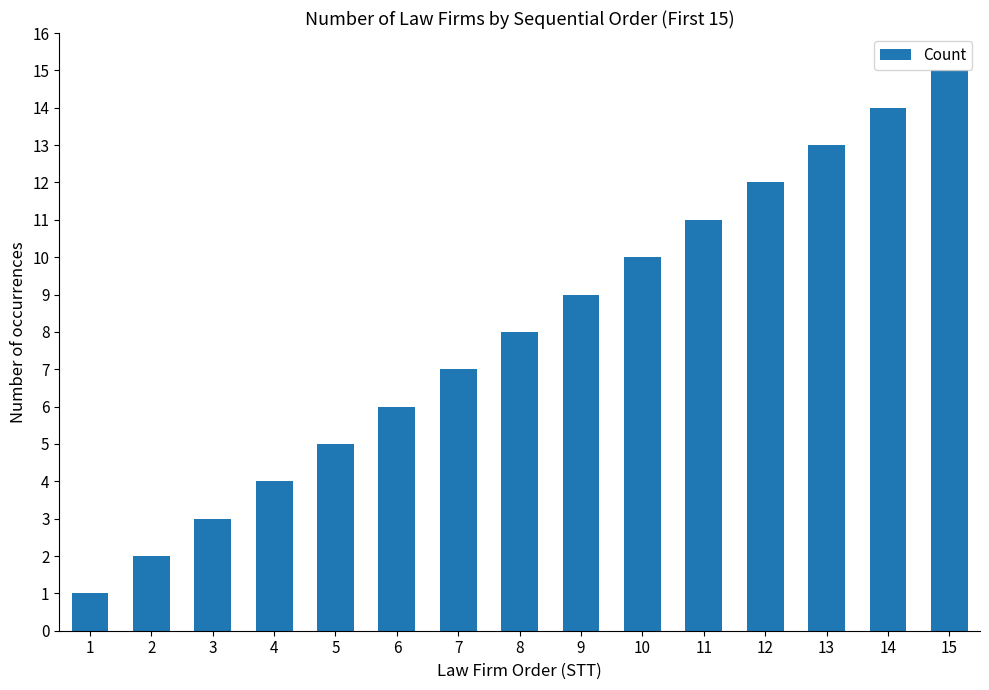

What is the smallest value displayed?

1